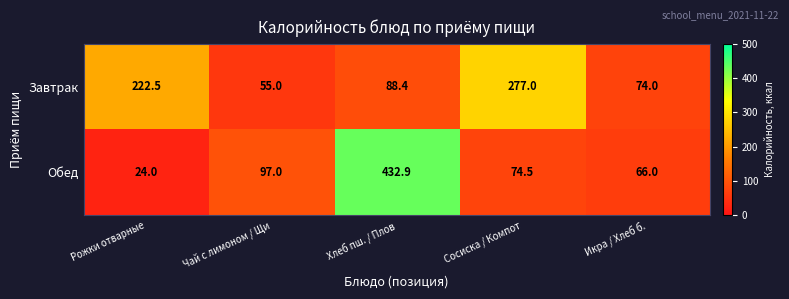

Which series has the largest range (max minus min)?

Обед